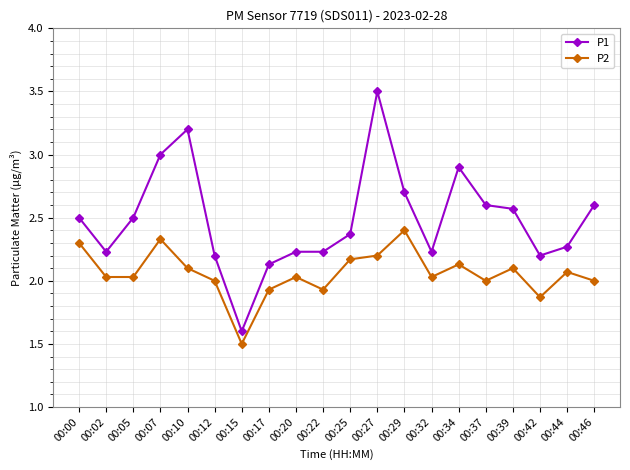

Between 00:32 and 00:39, which series saw the biggest shift?

P1